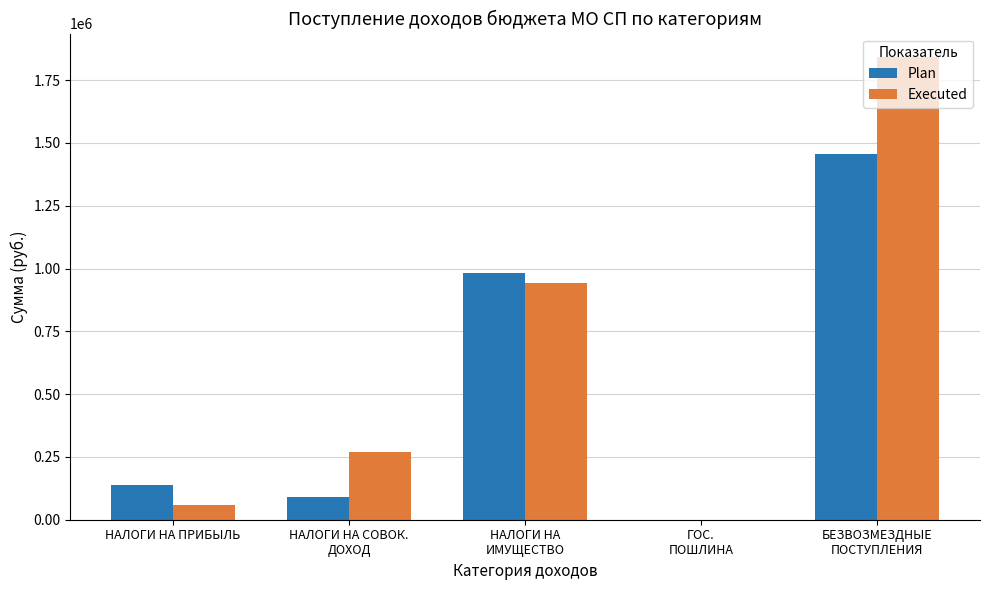

True or false: Plan has a value of 741128.9 at БЕЗВОЗМЕЗДНЫЕ
ПОСТУПЛЕНИЯ.

False